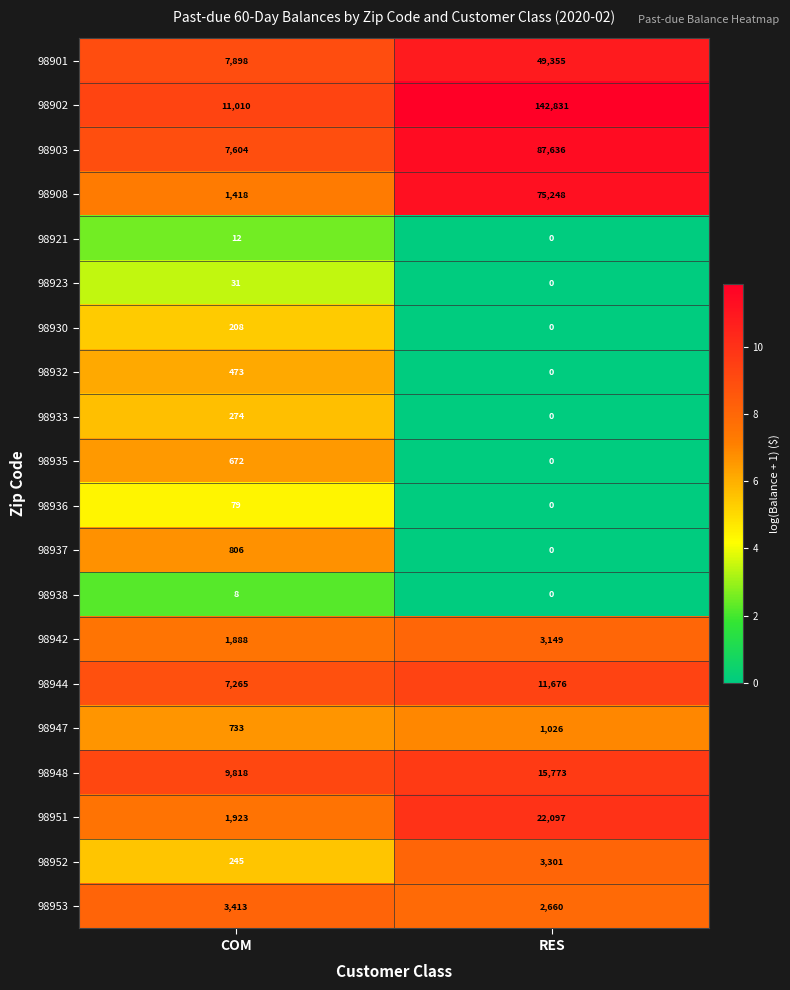

At which category does the chart reach its peak across all series?

RES